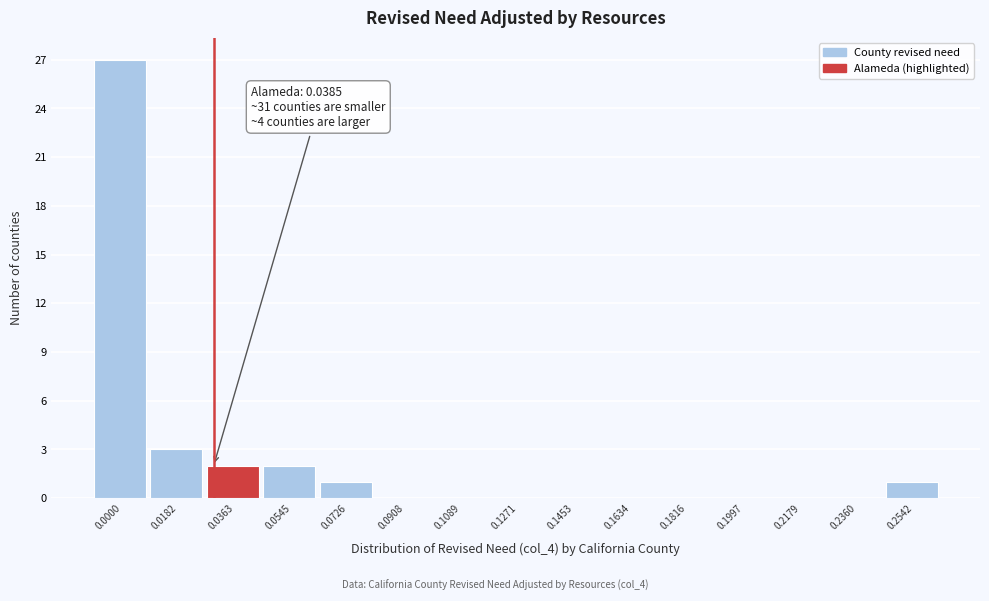

Reading right to left, list all the values displayed in this chart.

0.2542=1	0.2360=0	0.2179=0	0.1997=0	0.1816=0	0.1634=0	0.1453=0	0.1271=0	0.1089=0	0.0908=0	0.0726=1	0.0545=2	0.0363=2	0.0182=3	0.0000=27